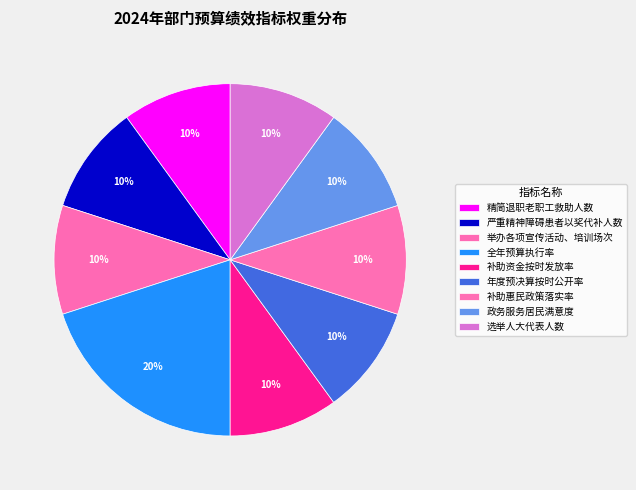

Between 选举人大代表人数 and 全年预算执行率, which is larger?

全年预算执行率